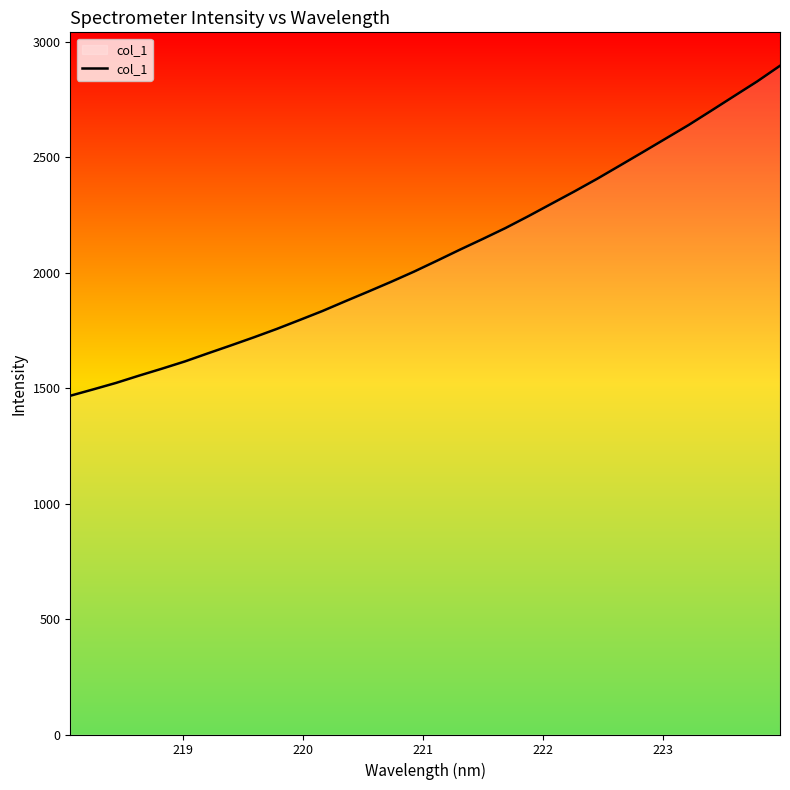

What is the greatest value displayed?

2896.5